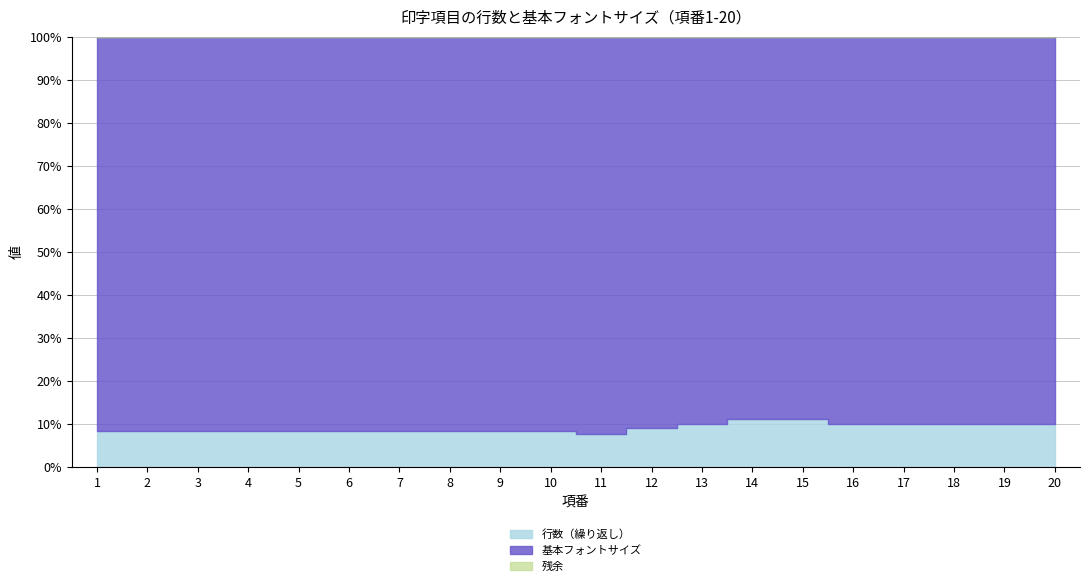

Does the chart have visible grid lines?

Yes